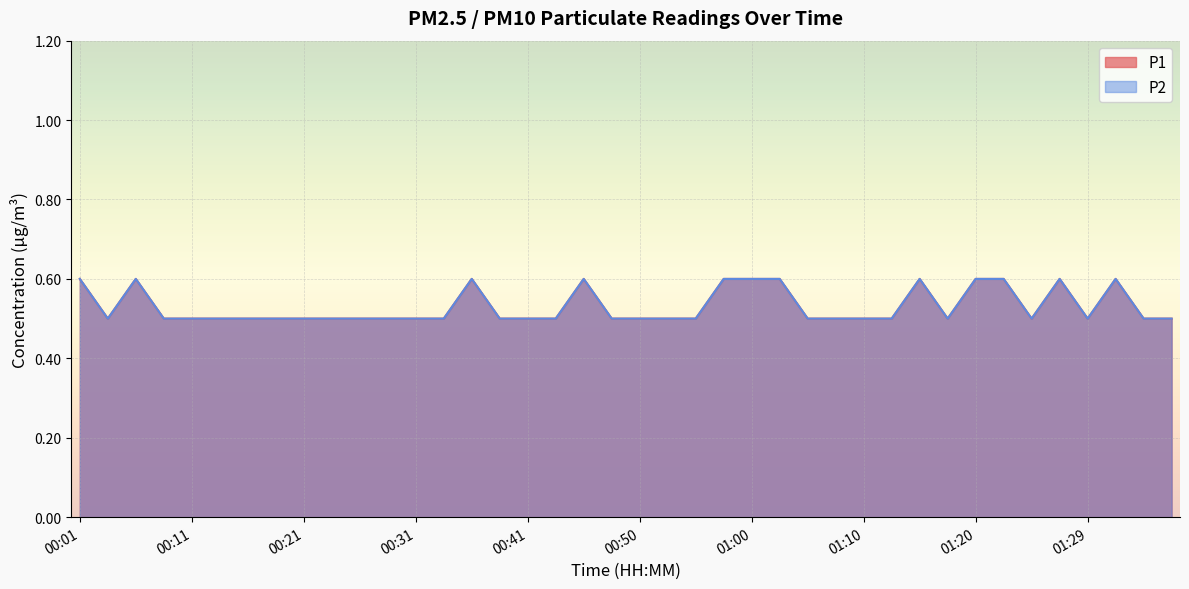

Rank the categories by P1 value from lowest to highest.

00:04, 00:09, 00:11, 00:13, 00:16, 00:18, 00:21, 00:24, 00:26, 00:28, 00:31, 00:33, 00:38, 00:41, 00:43, 00:48, 00:50, 00:53, 00:55, 01:05, 01:07, 01:10, 01:12, 01:17, 01:24, 01:29, 01:34, 01:37, 00:01, 00:06, 00:36, 00:45, 00:58, 01:00, 01:02, 01:15, 01:20, 01:22, 01:27, 01:32